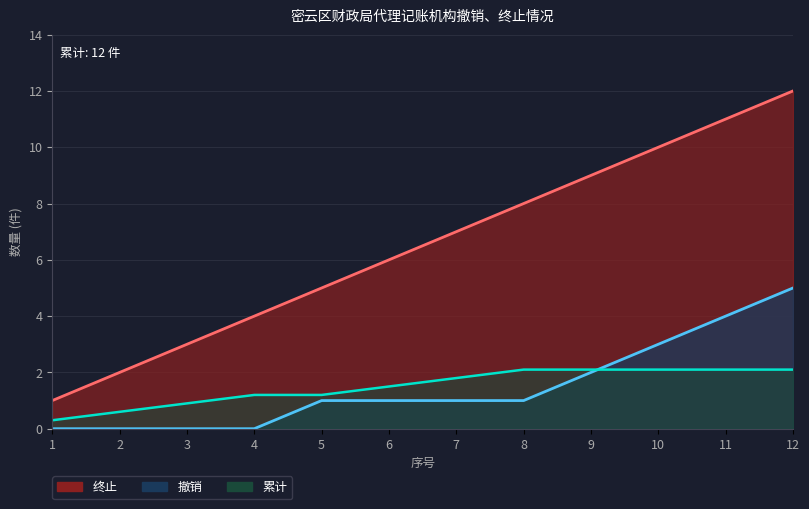

How many lines are shown in the chart?

2